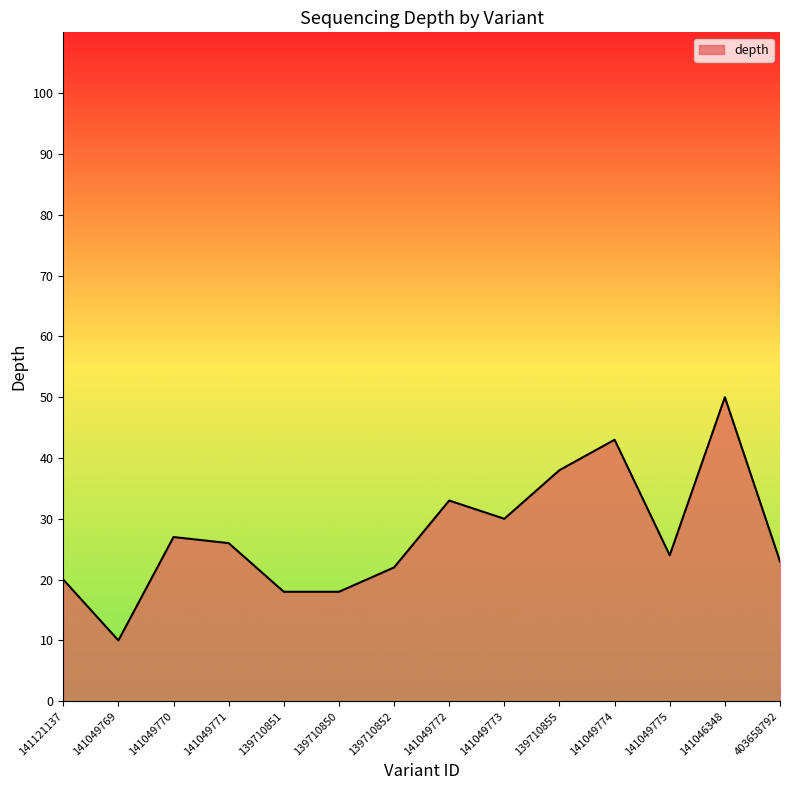

Reading left to right, transcribe all the data shown in this chart.

141121137=20	141049769=10	141049770=27	141049771=26	139710851=18	139710850=18	139710852=22	141049772=33	141049773=30	139710855=38	141049774=43	141049775=24	141046348=50	403658792=23